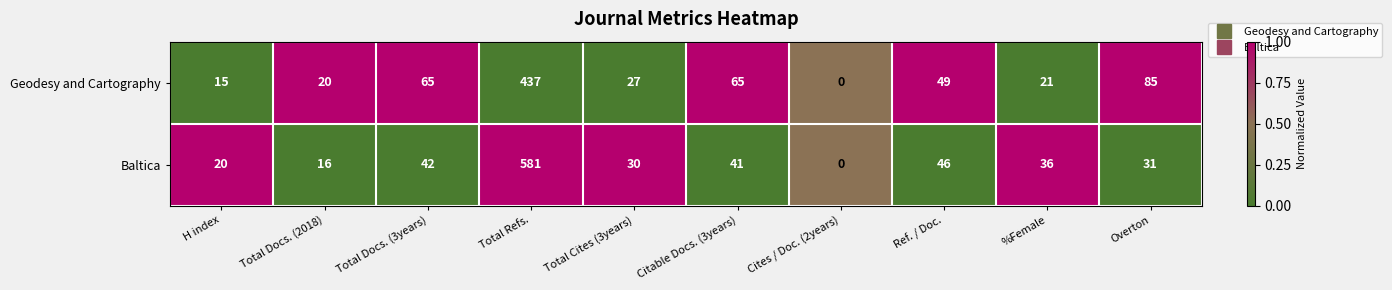

At which category does the chart reach its peak across all series?

Total Refs.